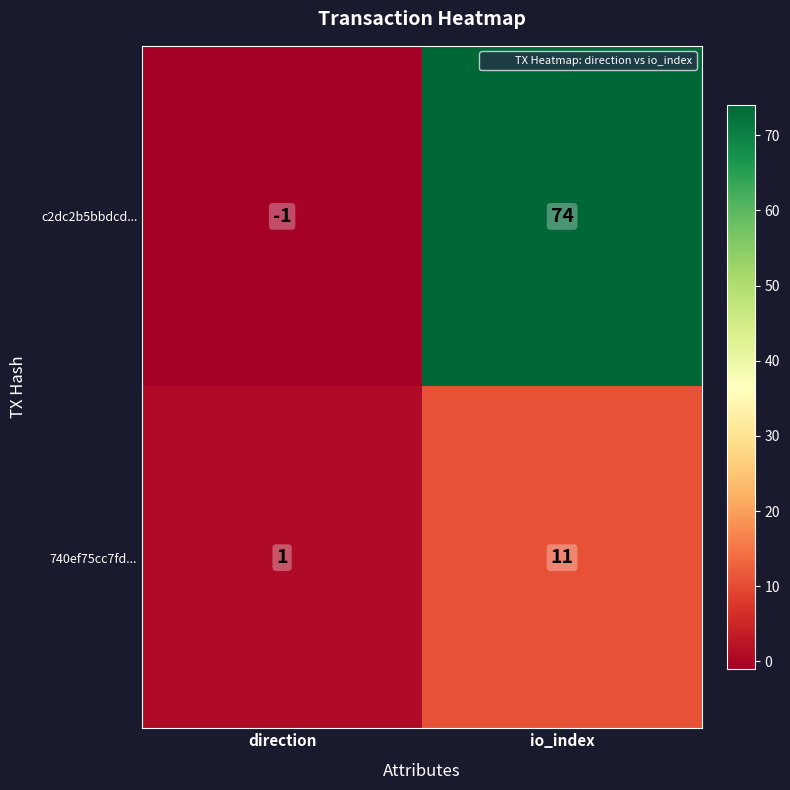

How many categories are shown in the chart?

2